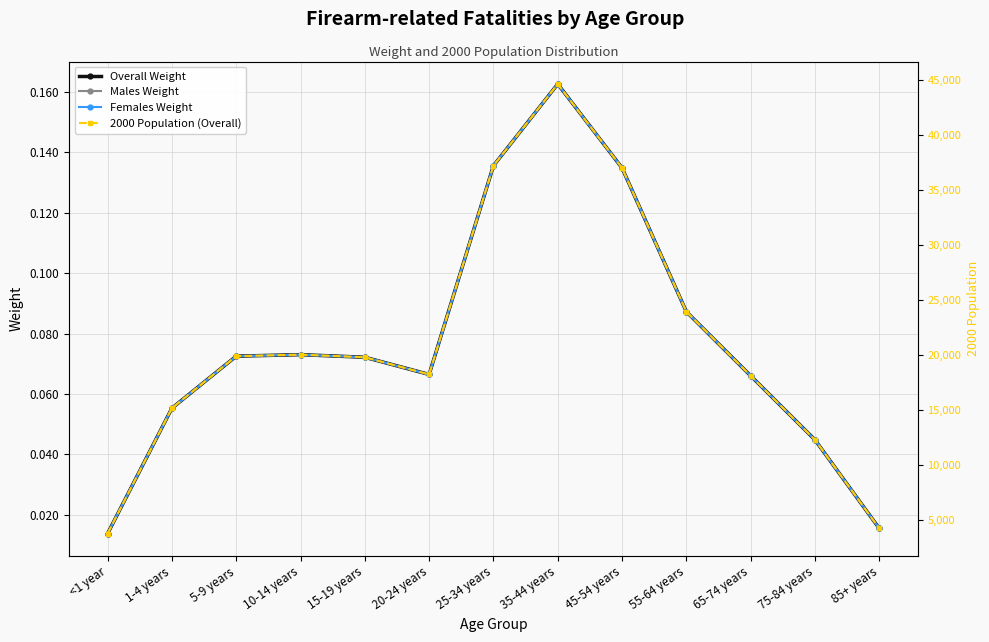

What position from the left is 5-9 years?

3